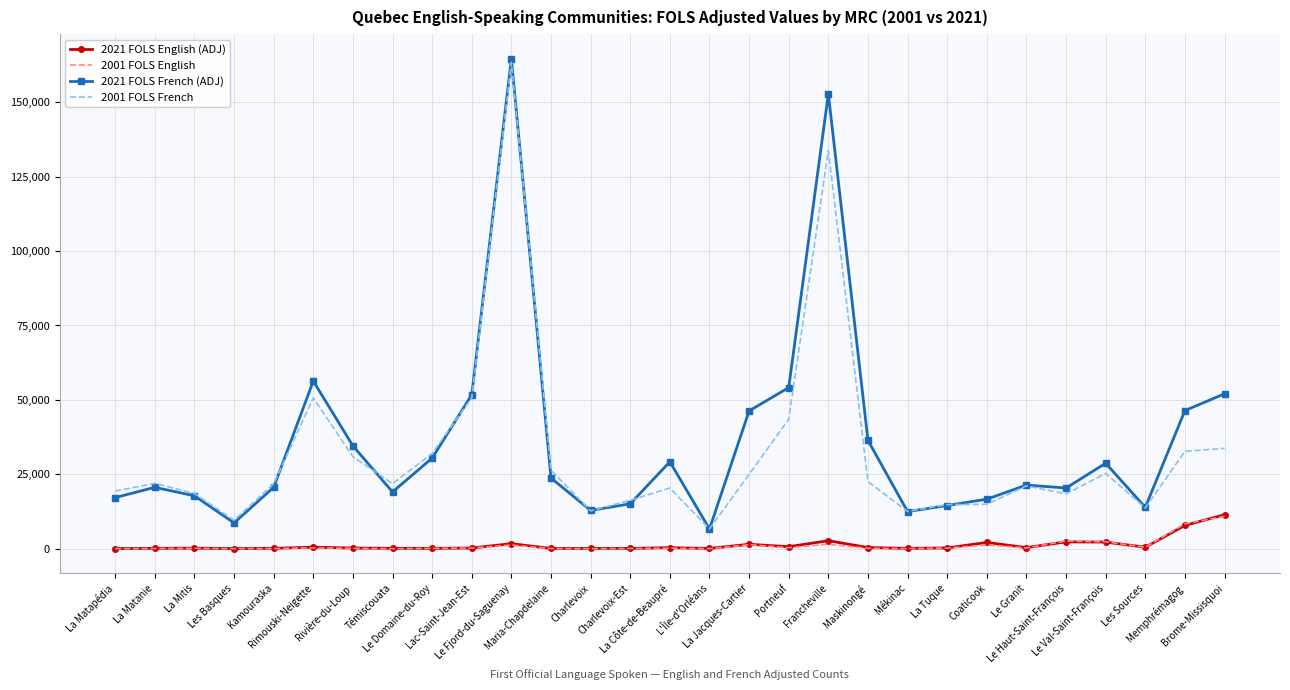

At how many categories does at least one series exceed 43202?

8